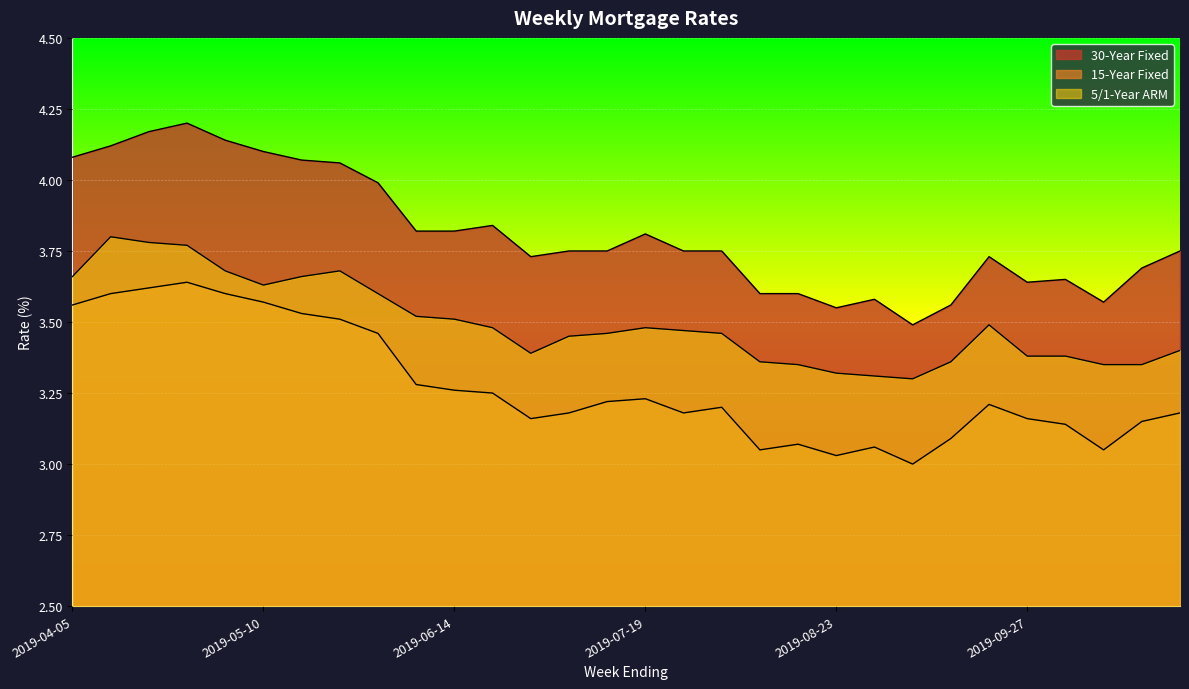

What is the spread (max minus min) of values at 2019-08-30?

0.5